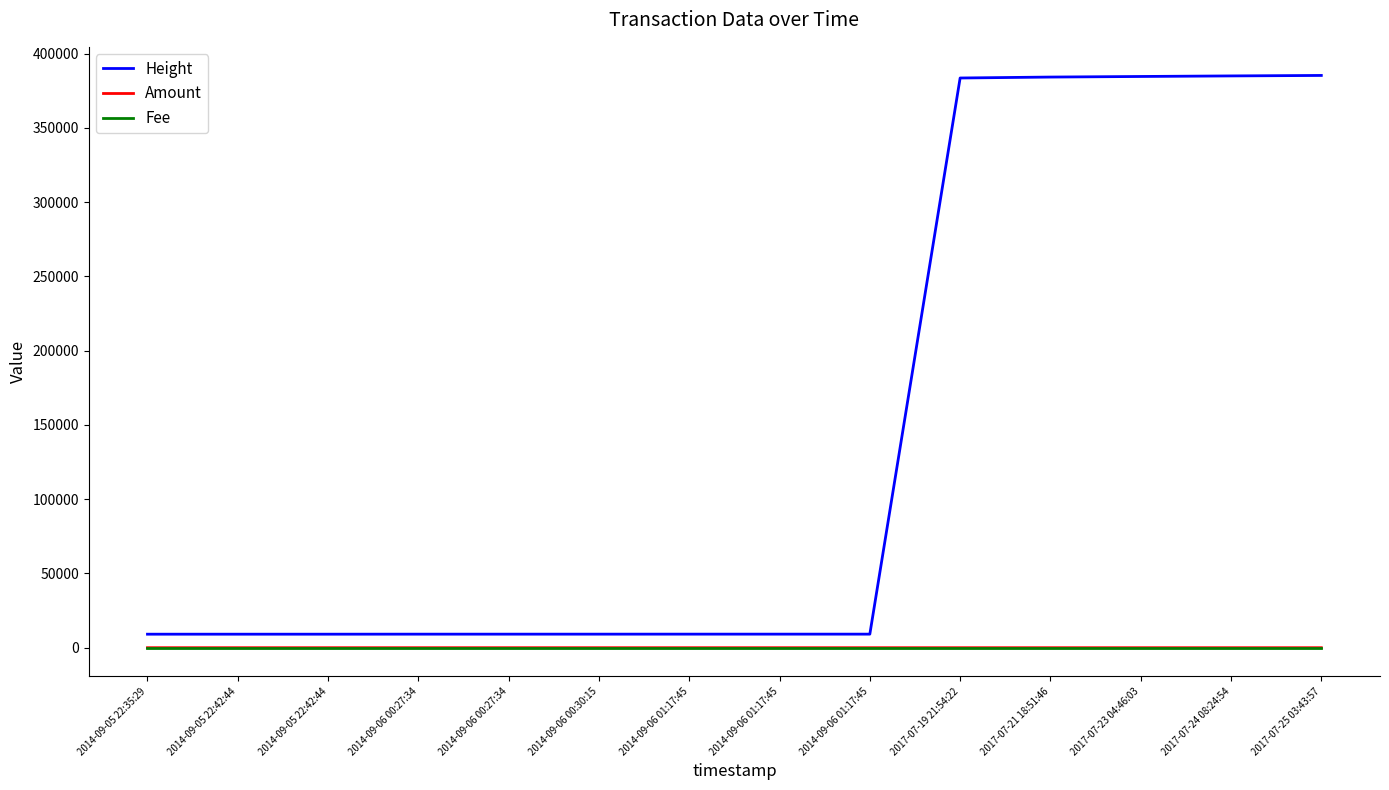

What are all the series names shown in the legend?

Height, Amount, Fee